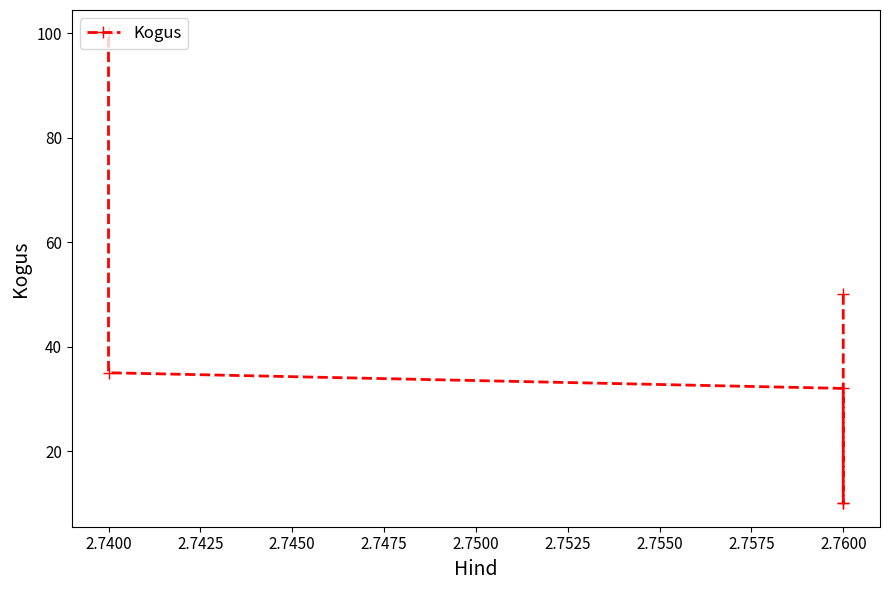

Does the chart display data point markers on the line(s)?

Yes